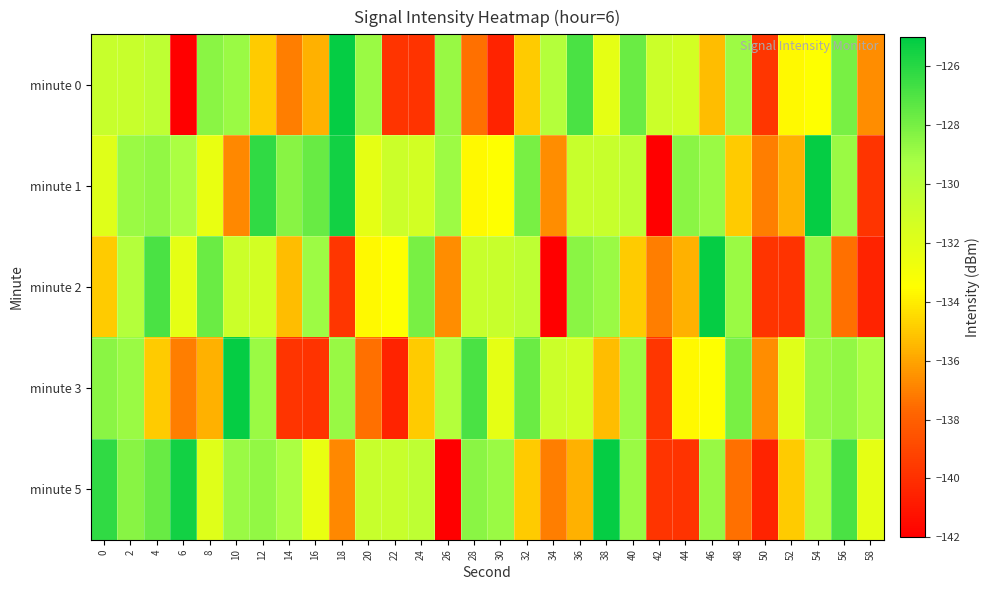

Which series has the largest total across all categories?

minute 1